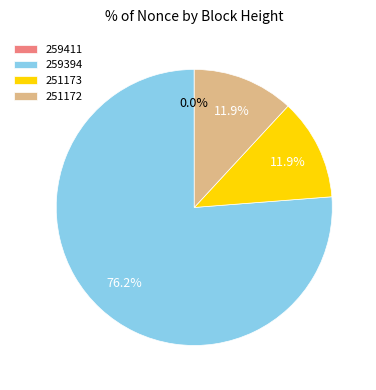

Which slice is the largest?

259394